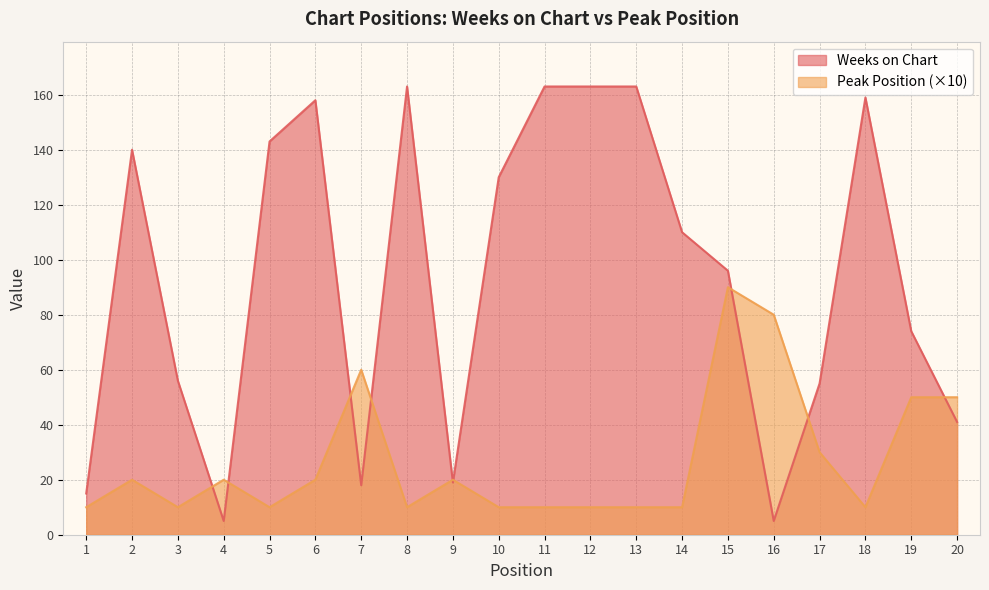

At which label is Weeks on Chart closest to 84?

19